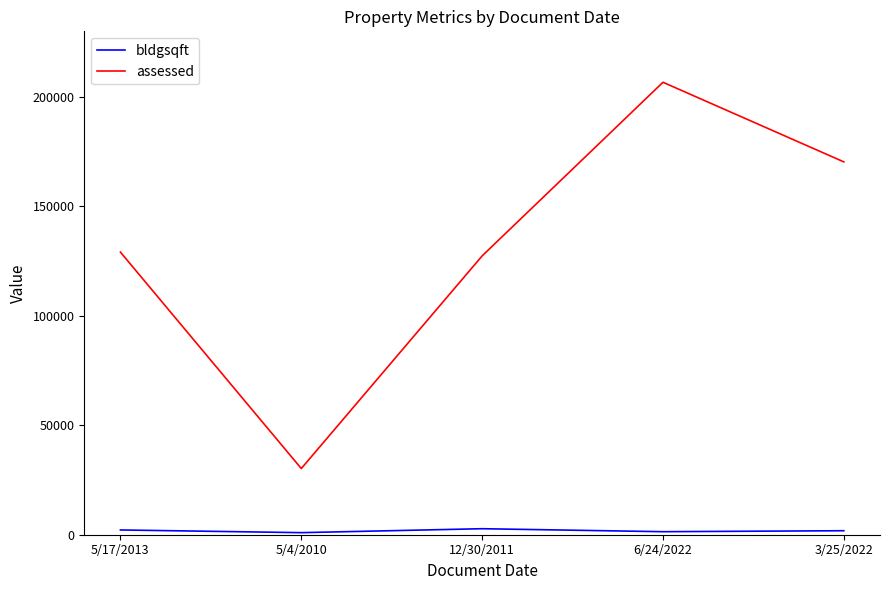

Which category has the lowest value in the assessed series?

5/4/2010